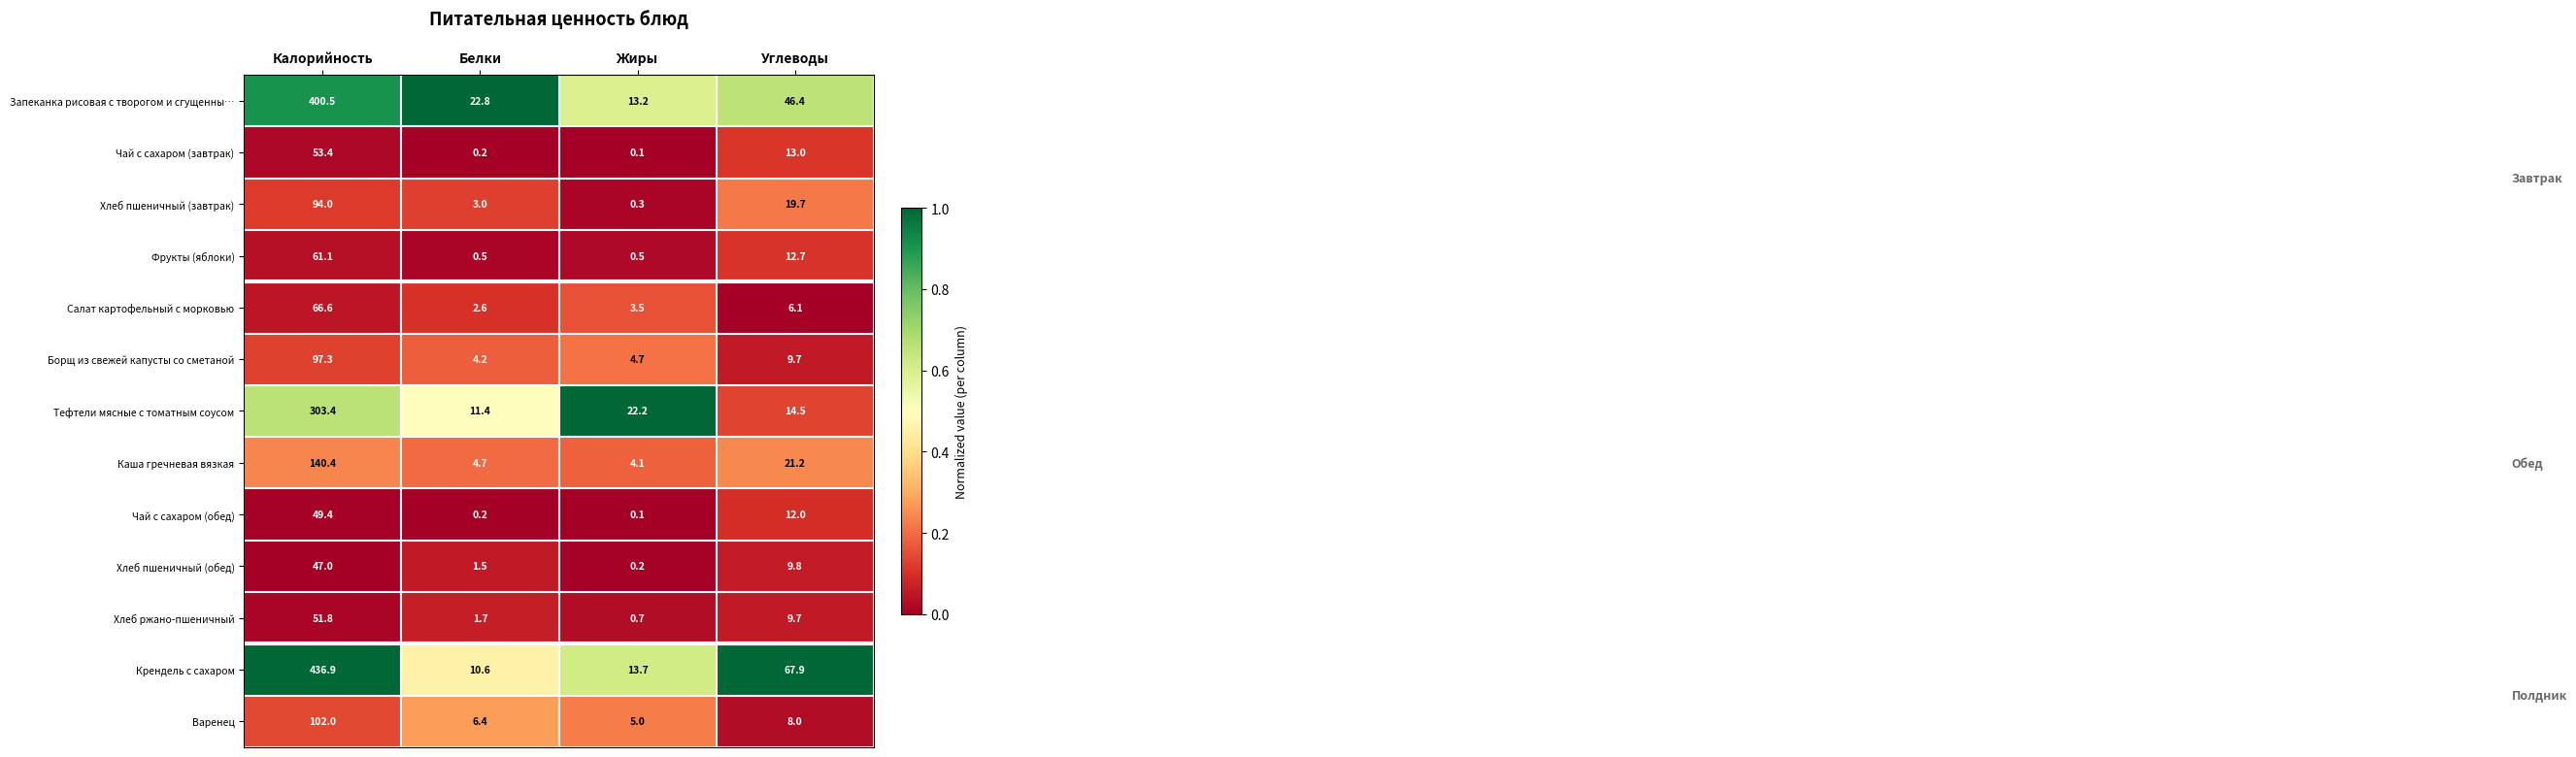

The value of Салат картофельный с морковью at Белки is 0.7. True or false?

False